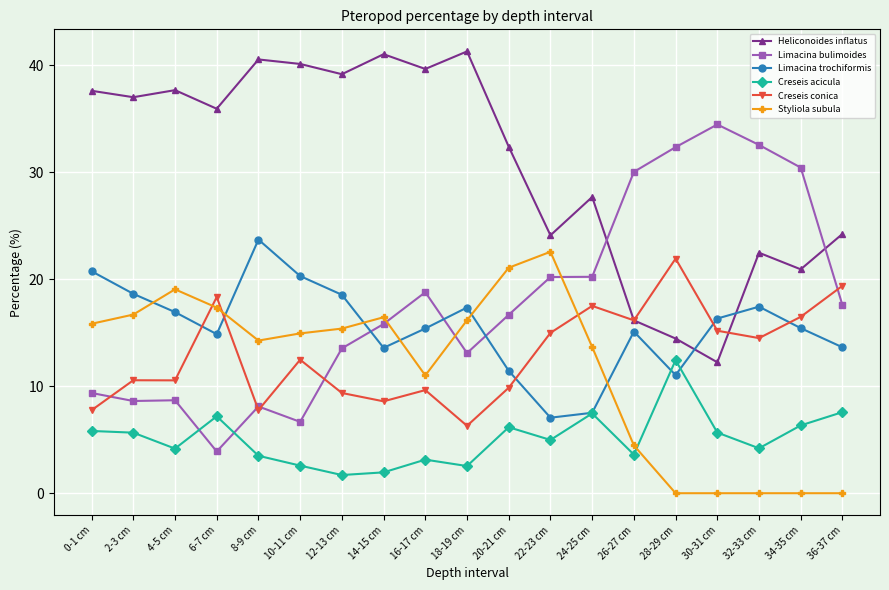

What is the lowest value of the Limacina trochiformis series?

7.1